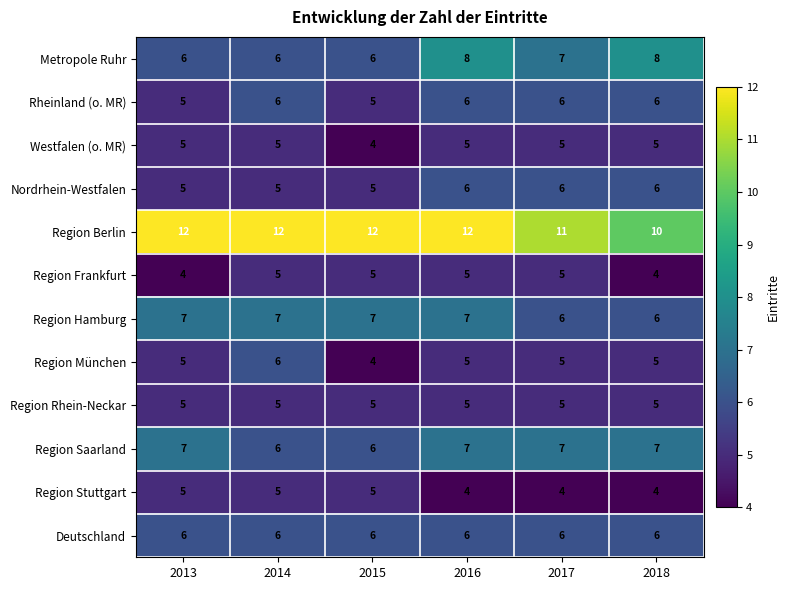

What is the difference between the highest and lowest values at 2018?

6